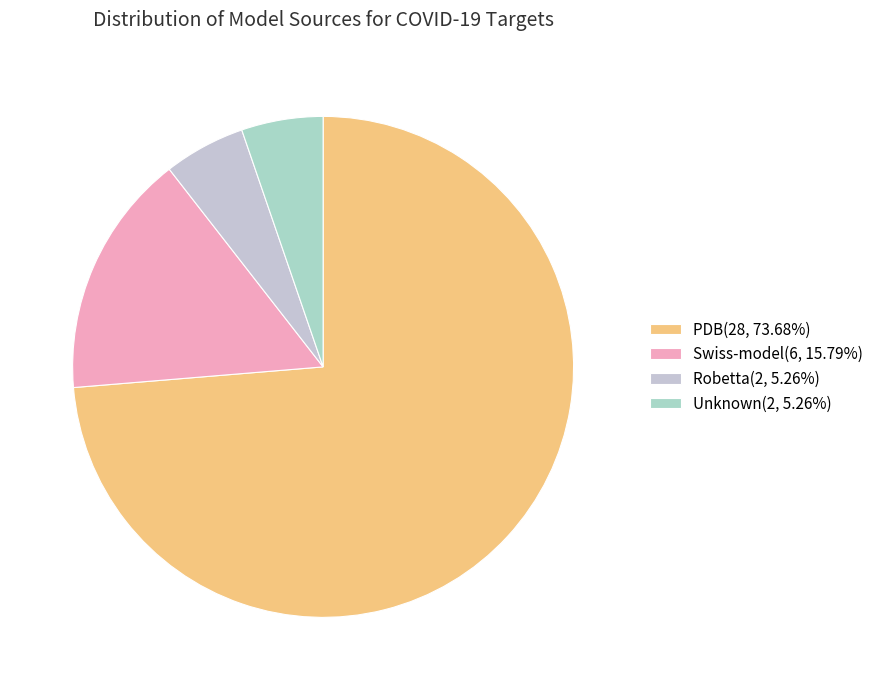

Is there any slice that represents more than half of the pie?

Yes